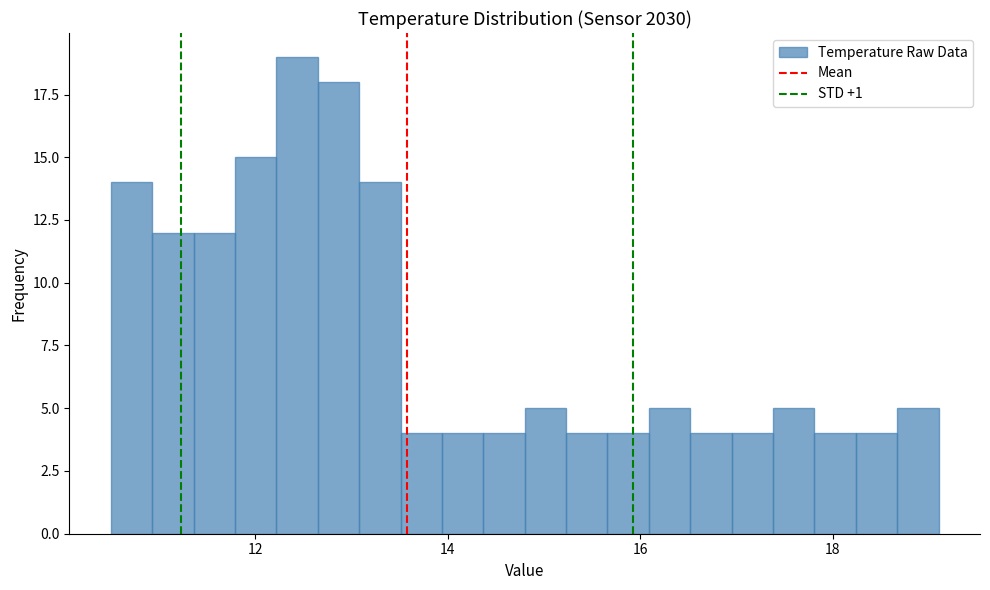

Read against the x-axis, roughly where is the centre of the tallest bar?

12.4